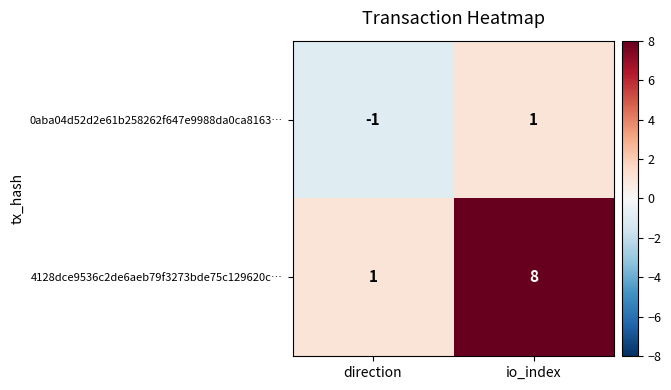

At how many categories does at least one series exceed 7?

1